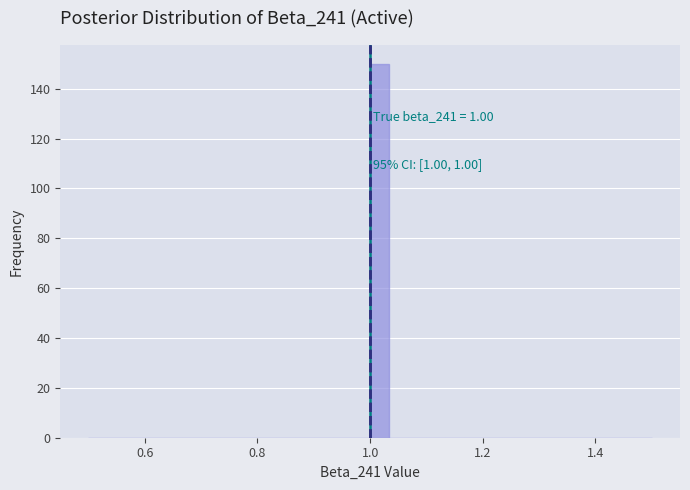

Read against the x-axis, roughly where is the centre of the tallest bar?

1.02